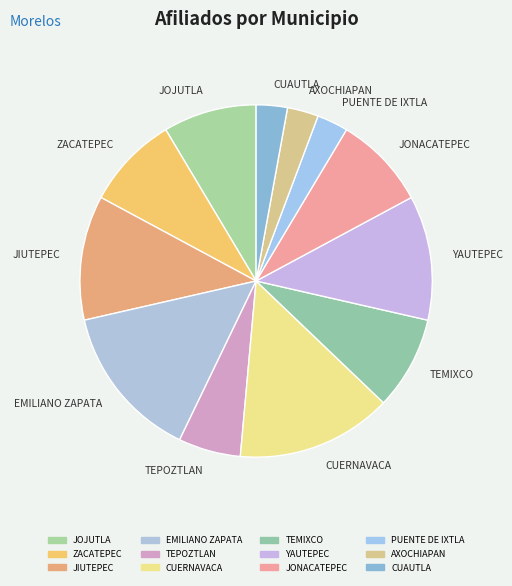

Does PUENTE DE IXTLA account for over 50% of the chart?

No